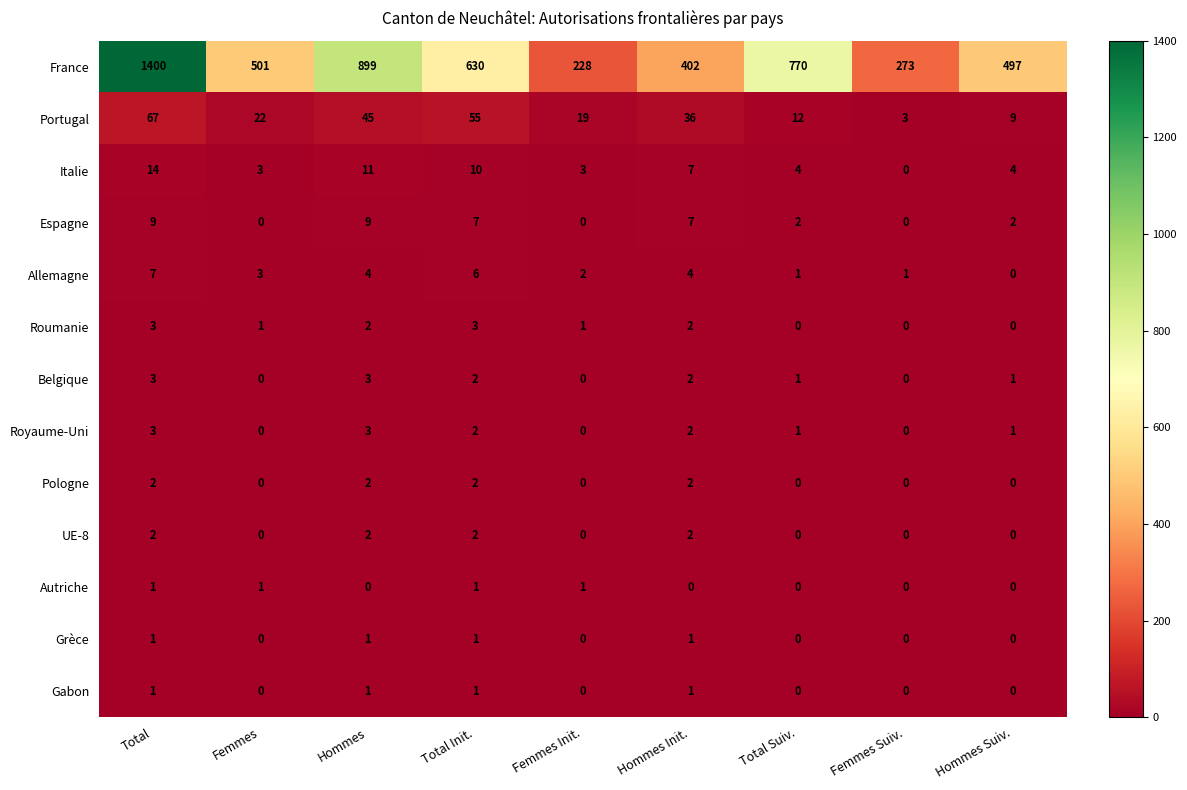

Is it true that Pologne equals 3 at Hommes?

False